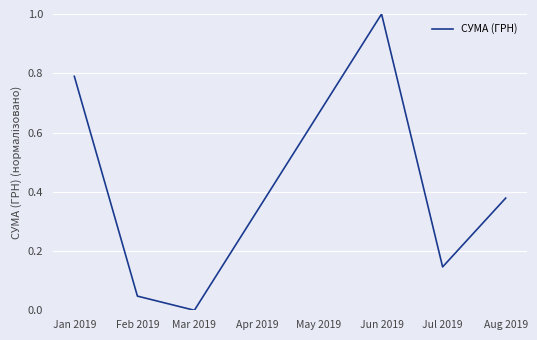

True or false: the data shows 0.0 at Feb 2019.

True